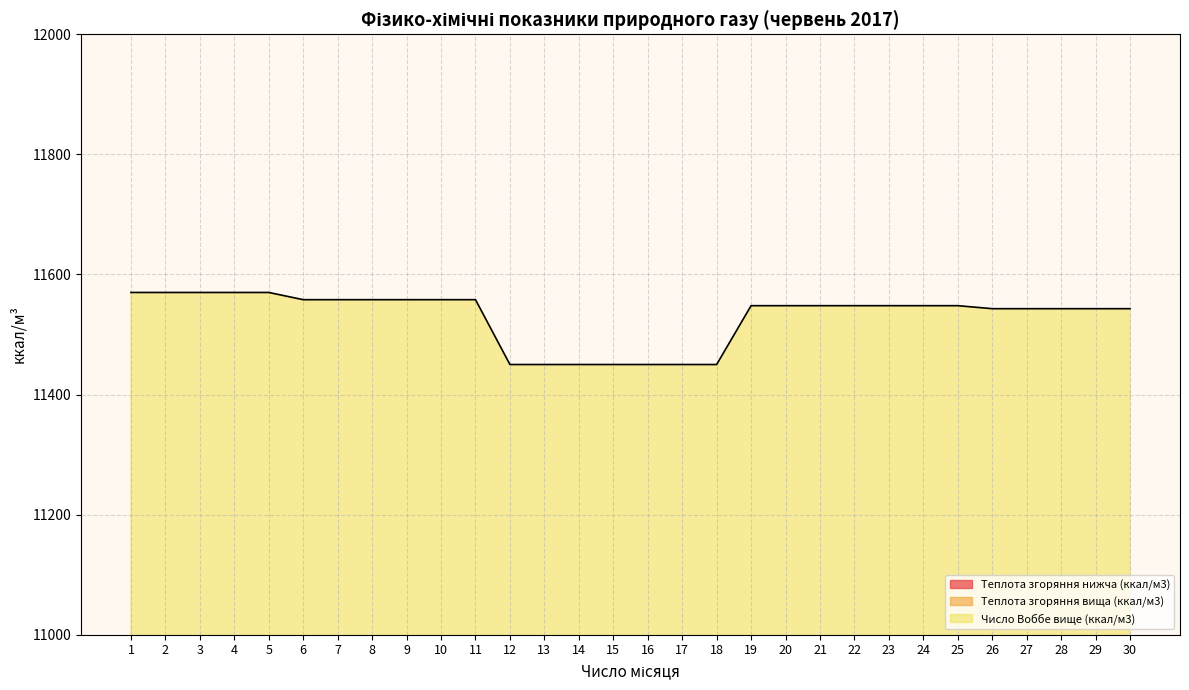

What is the highest value of the Число Воббе вище (ккал/м3) series?

11570.0